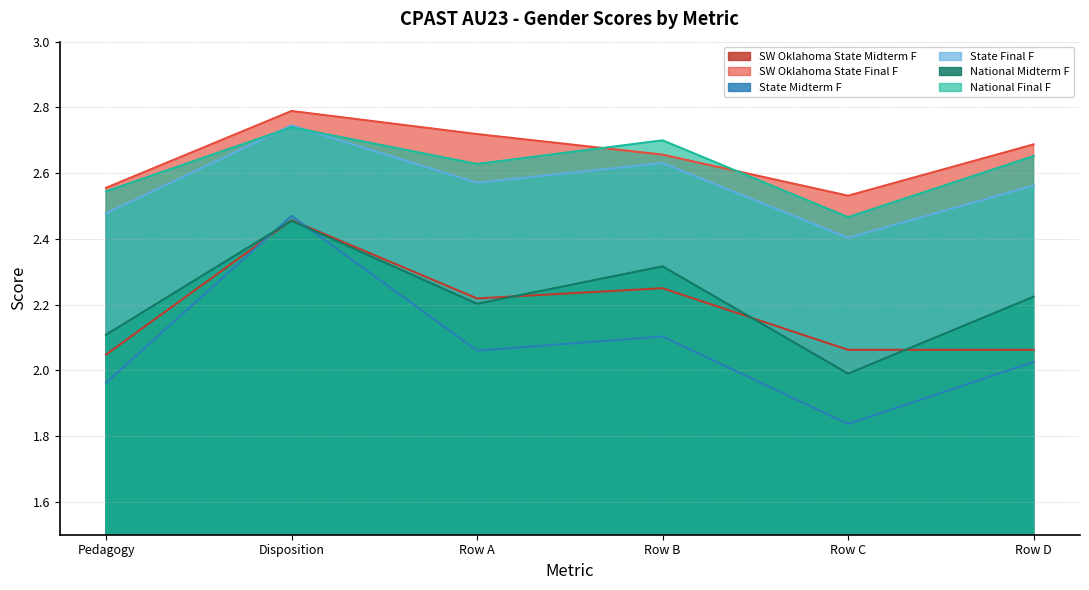

How many distinct data groups are displayed?

6